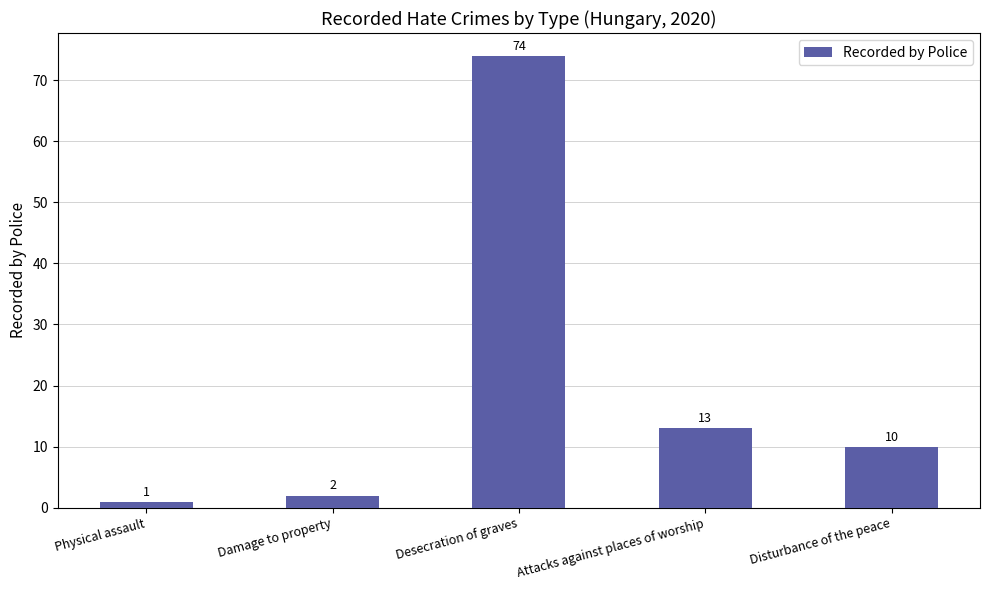

Which category has the highest value across all series?

Desecration of graves